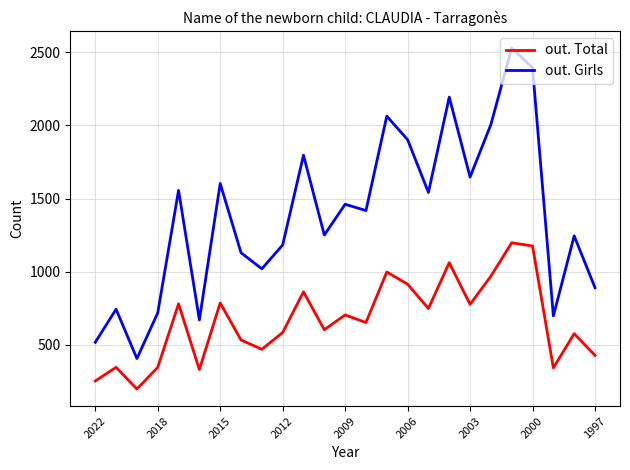

What are all the series names shown in the legend?

out. Total, out. Girls